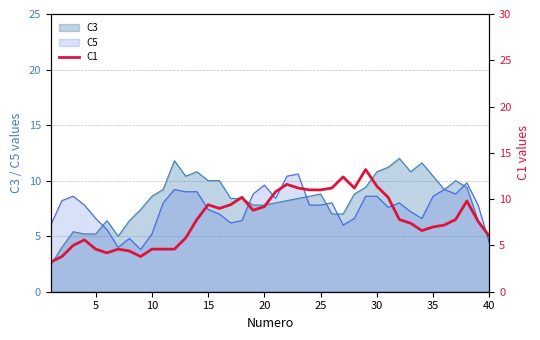

True or false: the data has more than 0 interior local peaks.

True